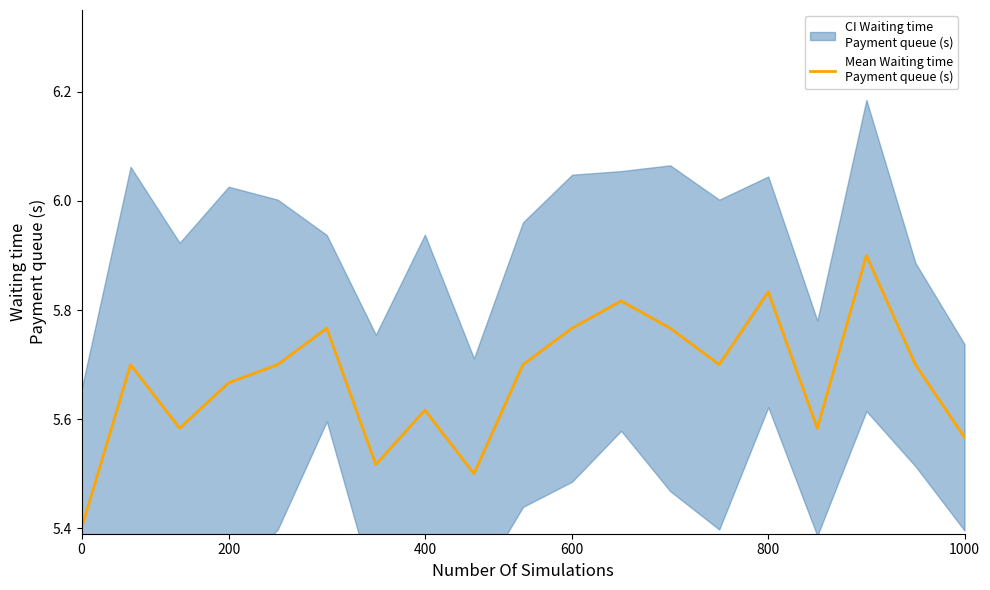

Read the value at 600.

5.8